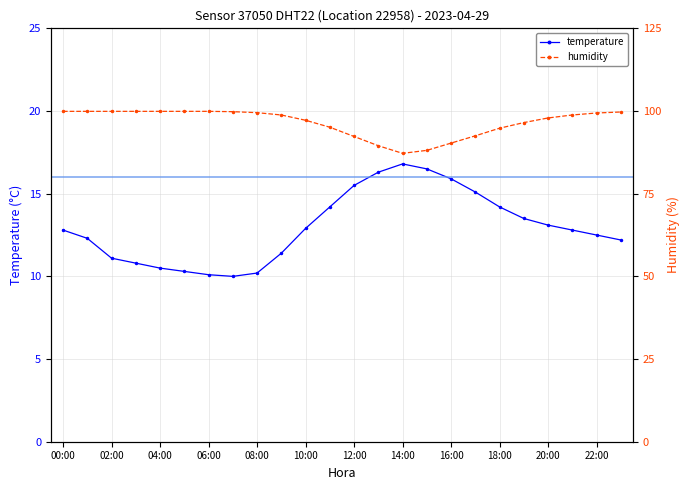

True or false: temperature and humidity cross at least once.

False